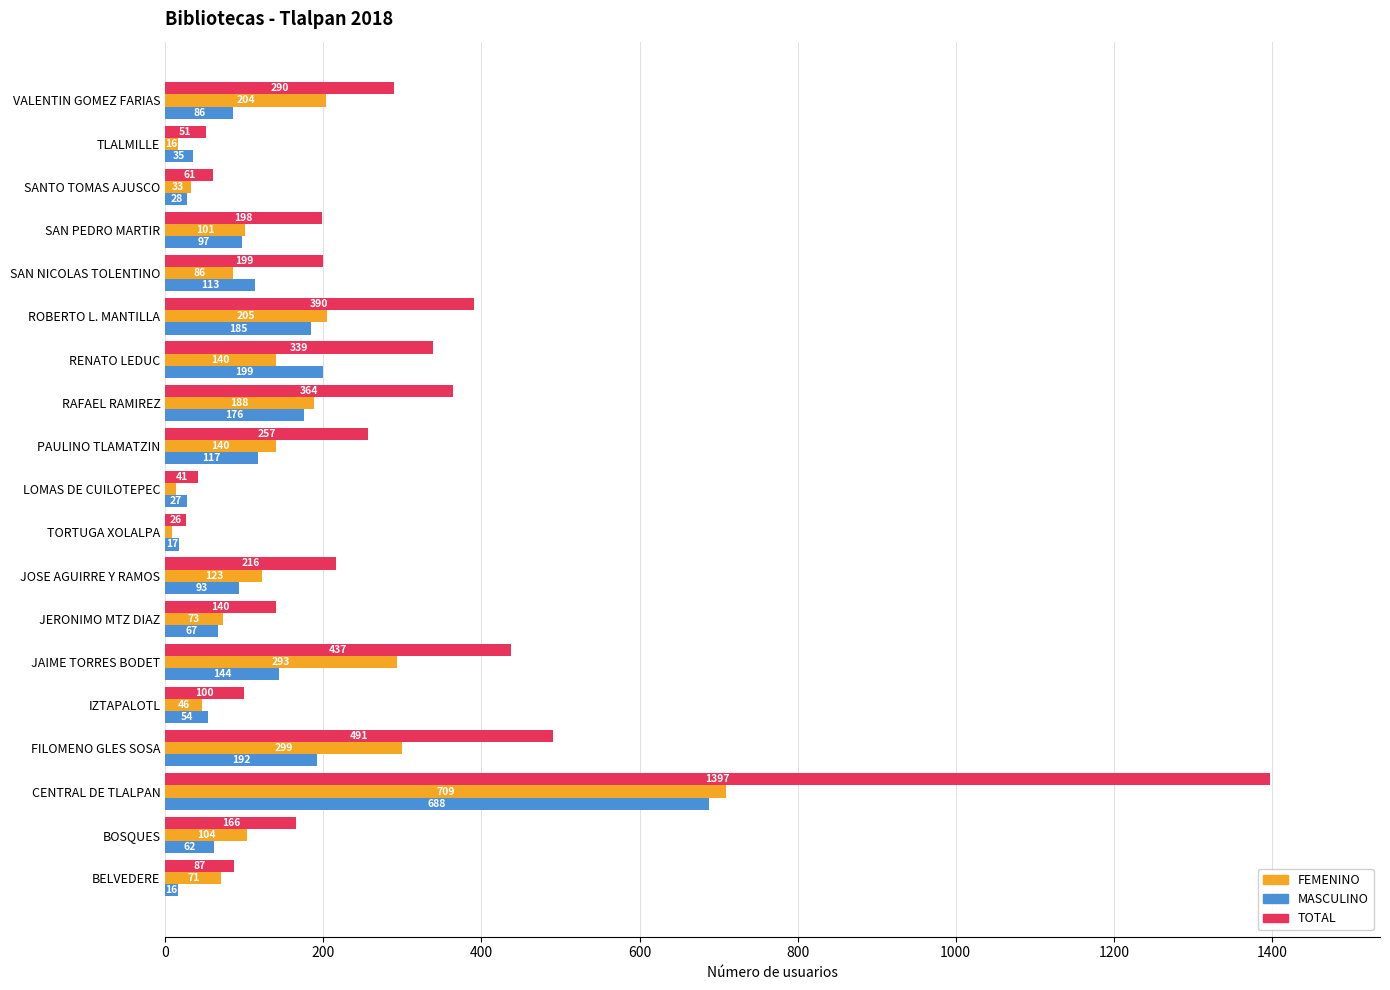

What value does the TOTAL series have at TORTUGA XOLALPA, to the nearest 50?

50